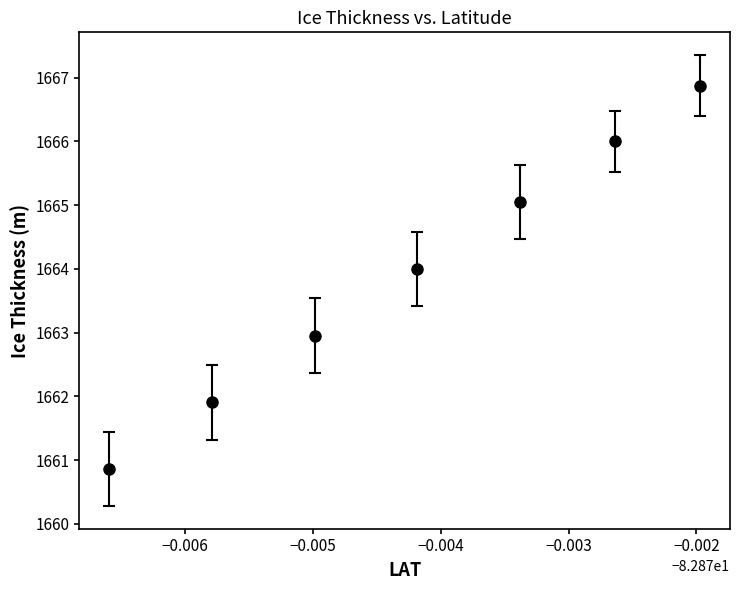

What is the difference between the maximum and minimum values?

6.0